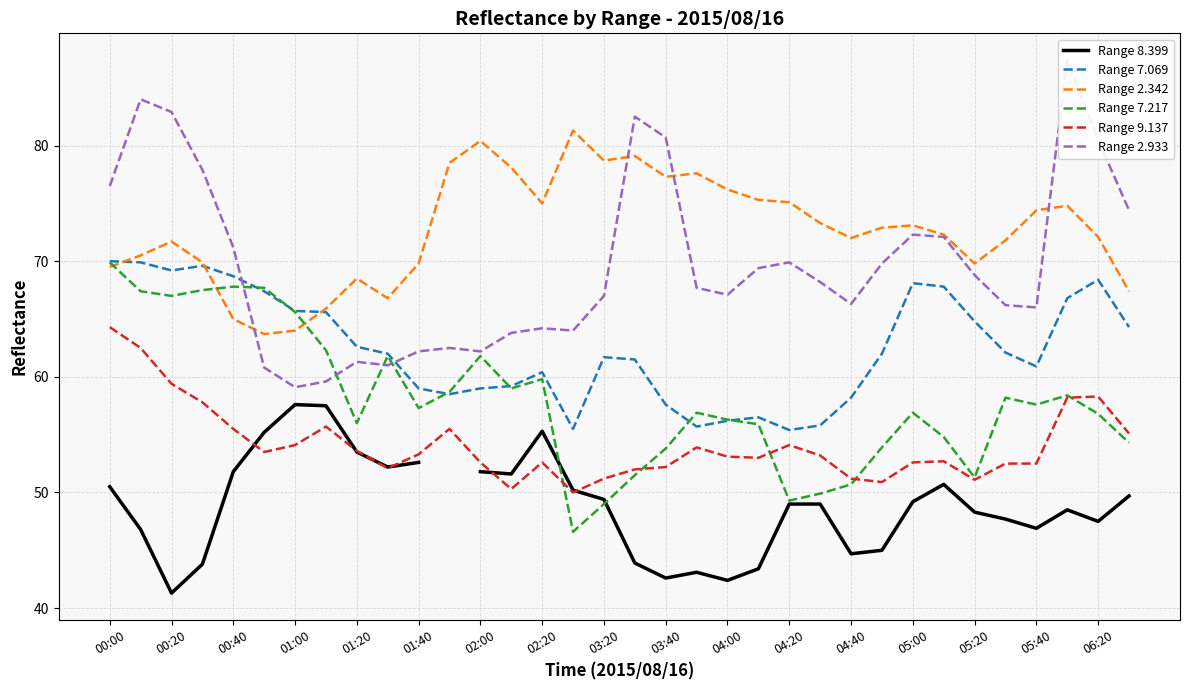

Which series has the widest spread of values?

Range 2.933